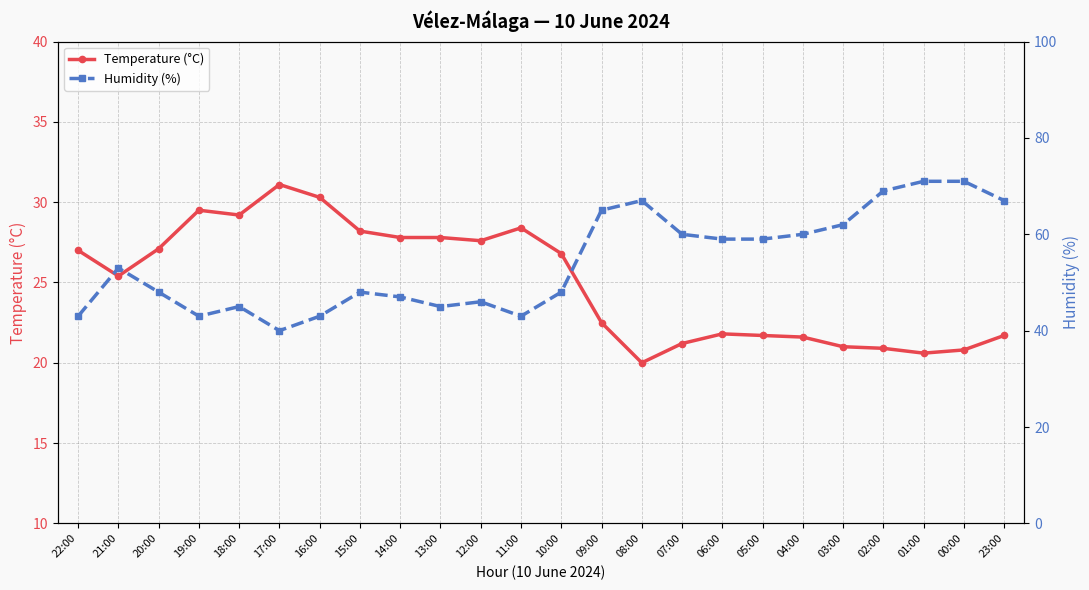

Reading right to left, transcribe all the data shown in this chart.

Temperature (°C): 21.7	20.8	20.6	20.9	21.0	21.6	21.7	21.8	21.2	20.0	22.5	26.8	28.4	27.6	27.8	27.8	28.2	30.3	31.1	29.2	29.5	27.1	25.4	27.0
Humidity (%): 67.0	71.0	71.0	69.0	62.0	60.0	59.0	59.0	60.0	67.0	65.0	48.0	43.0	46.0	45.0	47.0	48.0	43.0	40.0	45.0	43.0	48.0	53.0	43.0